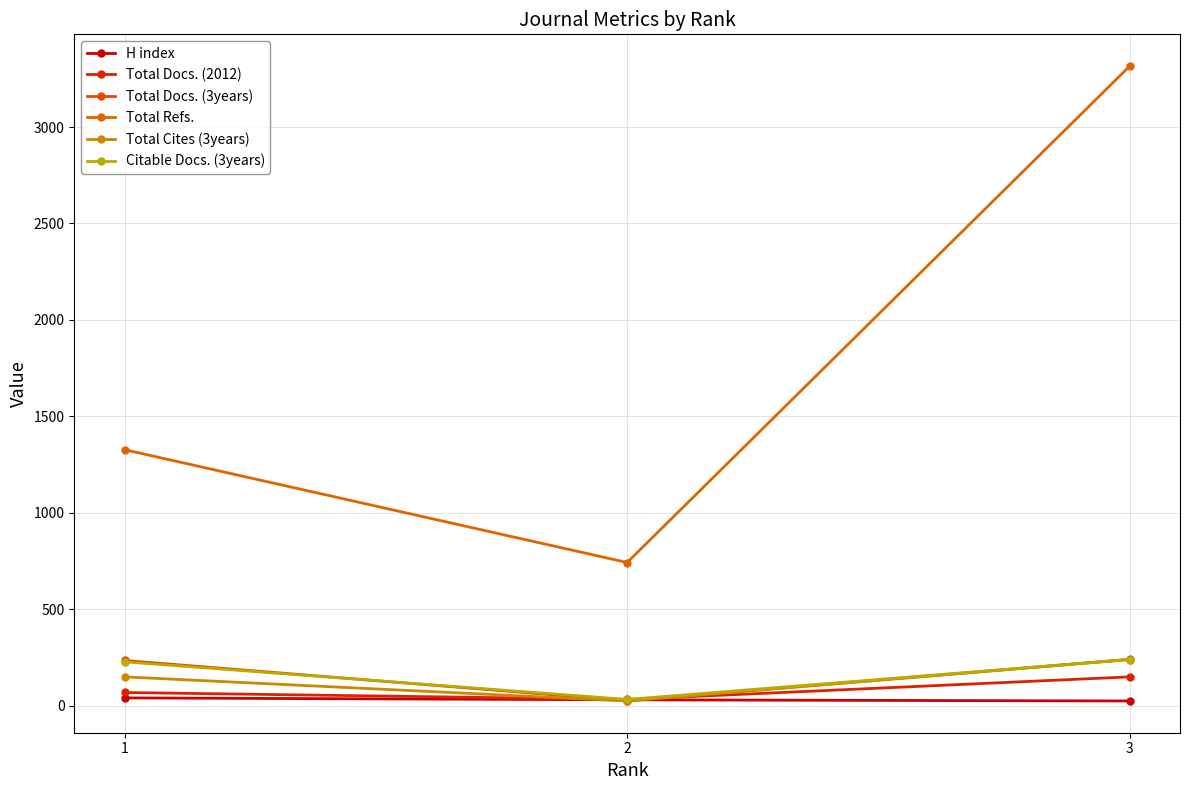

How many categories are shown in the chart?

3